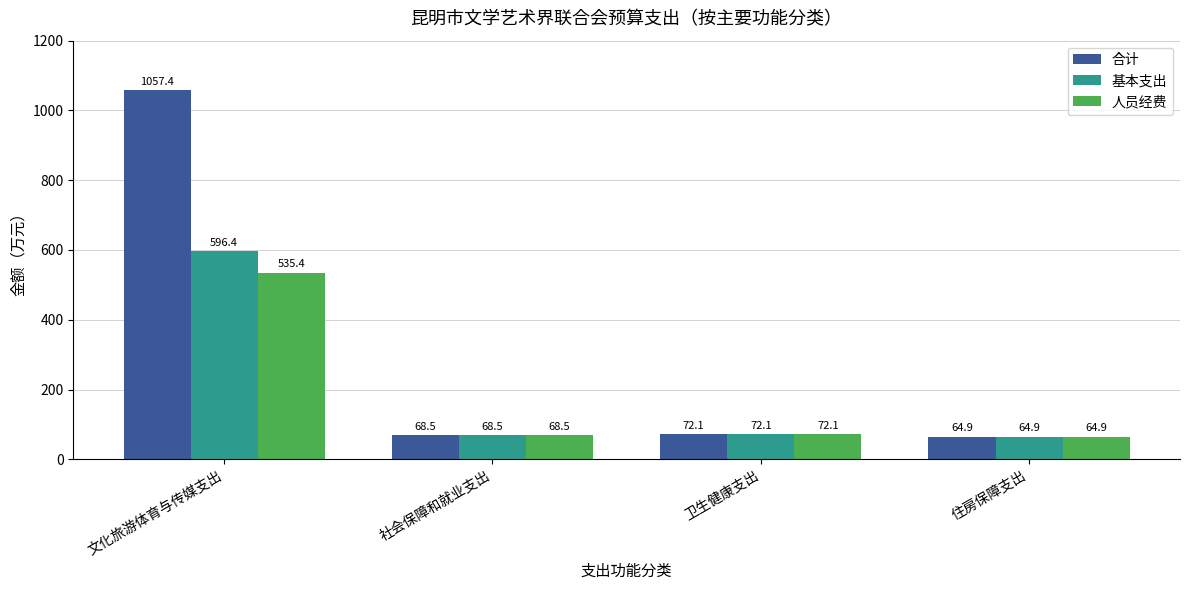

What is the label of the 2nd bar from the right?

卫生健康支出